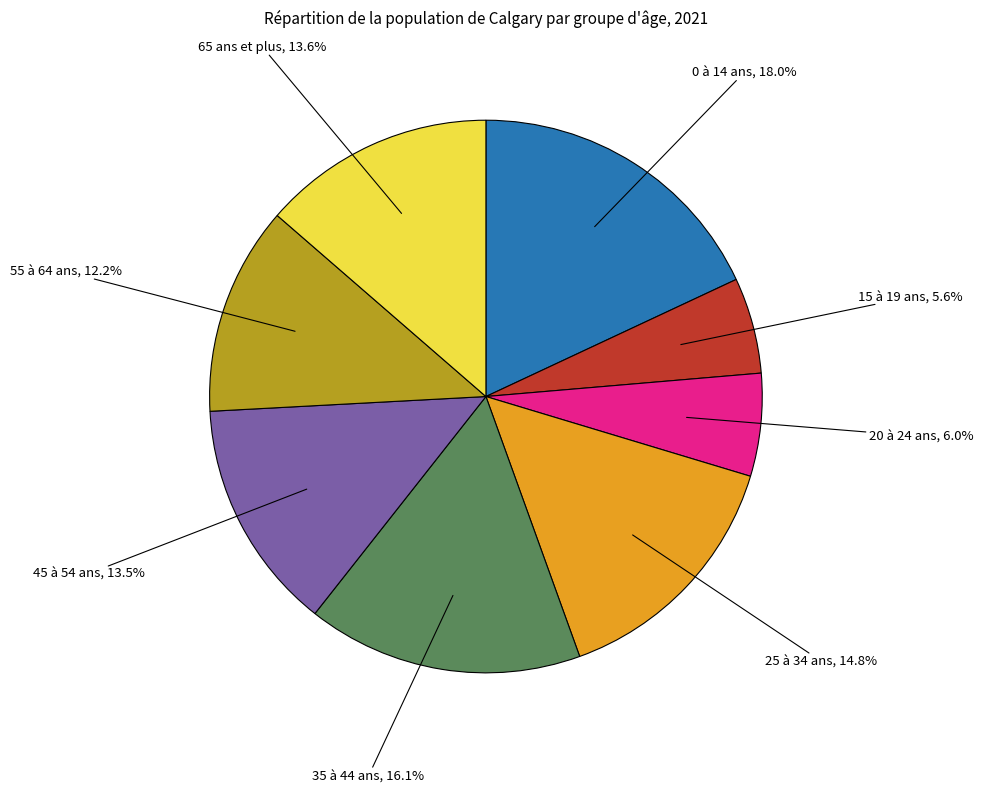

Count the number of slices in the pie.

8